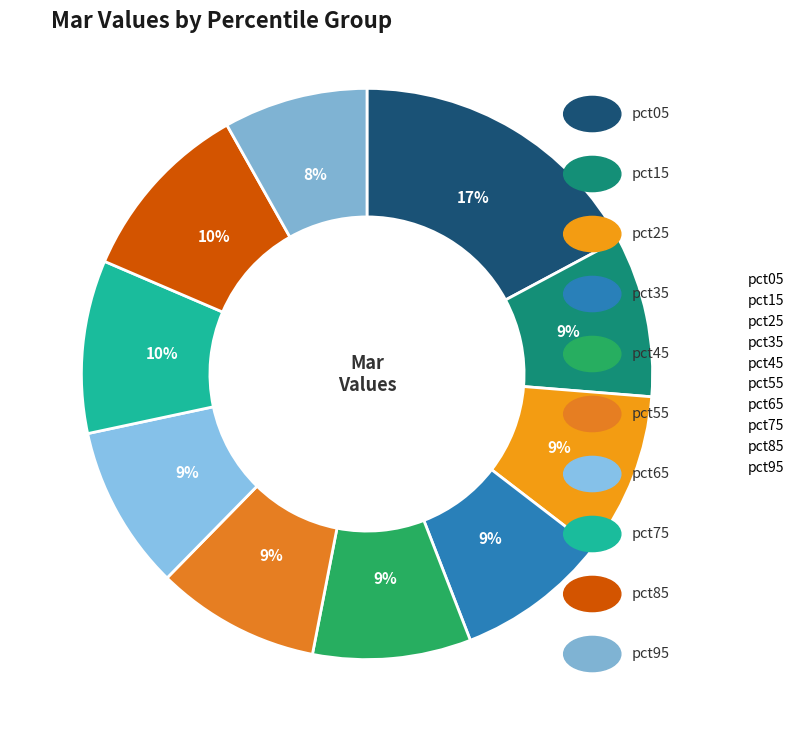

What percentage do pct25 and pct55 together represent?

18.4%